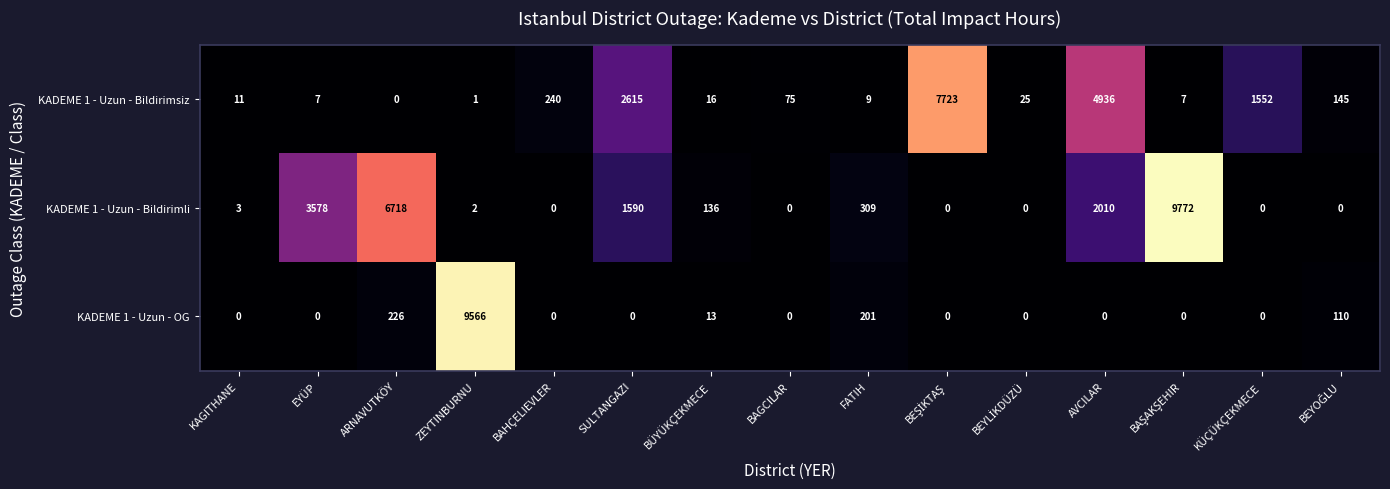

Which series has the largest range (max minus min)?

KADEME 1 - Uzun - Bildirimli